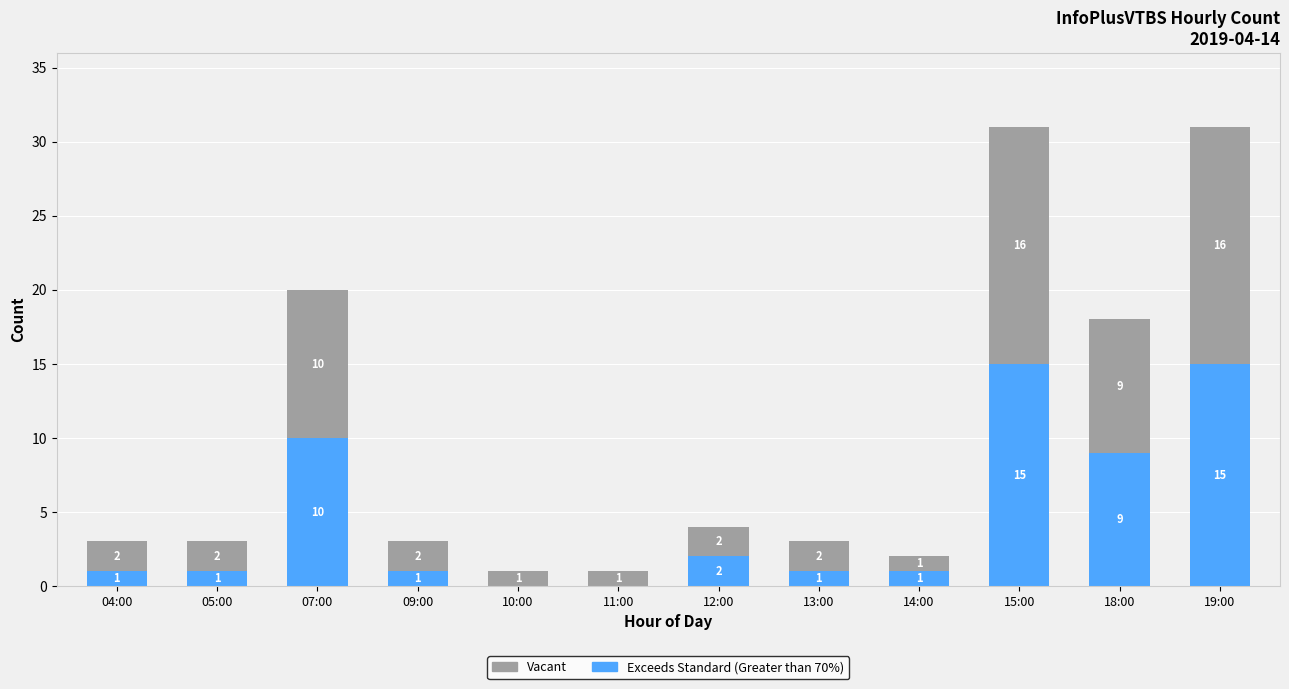

Count the number of data series in this chart.

2